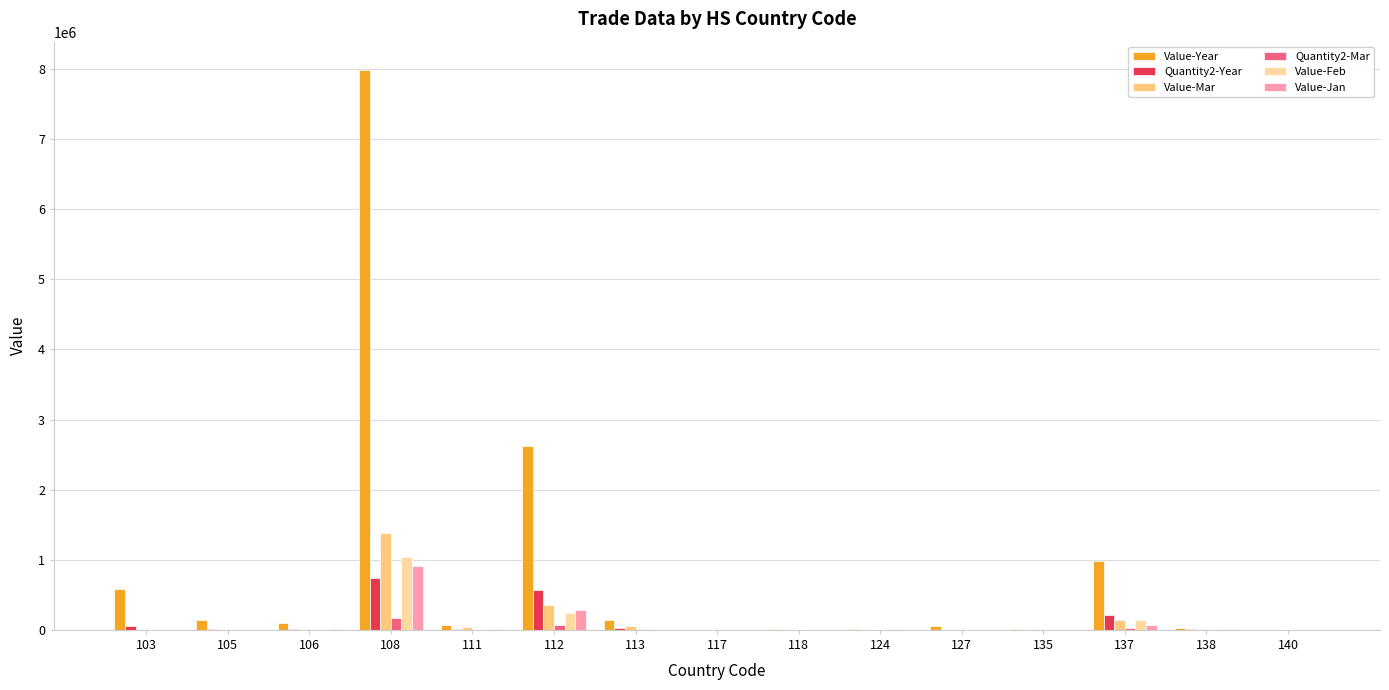

Which series changed the most between 112 and 138?

Value-Year